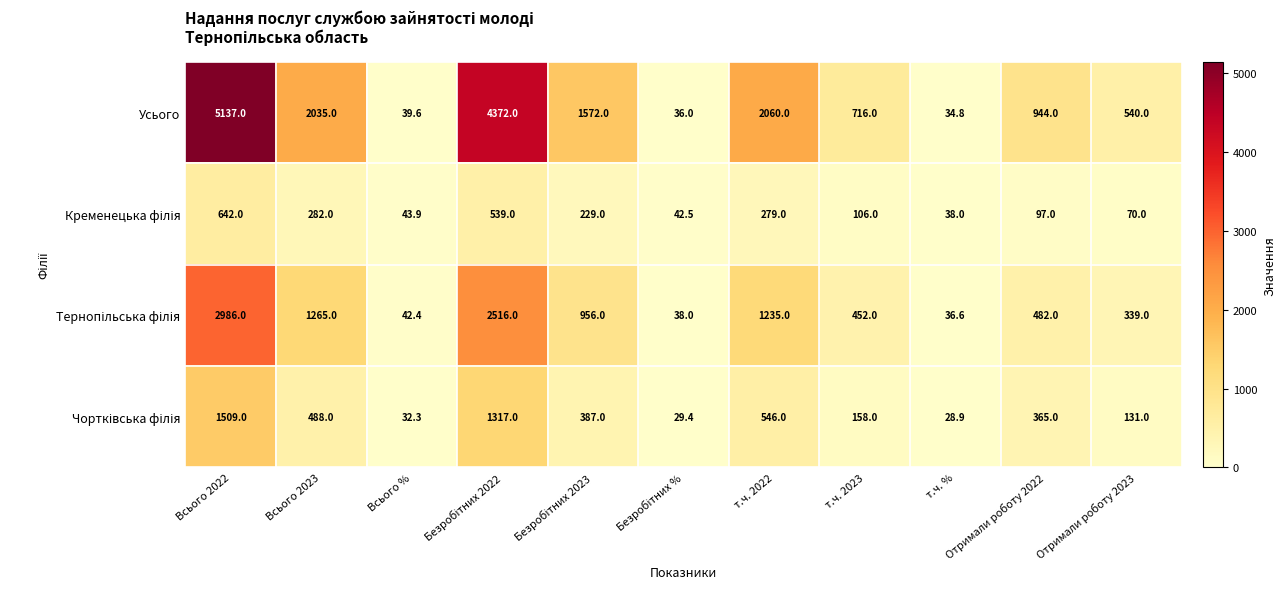

At how many categories does at least one series exceed 394?

8